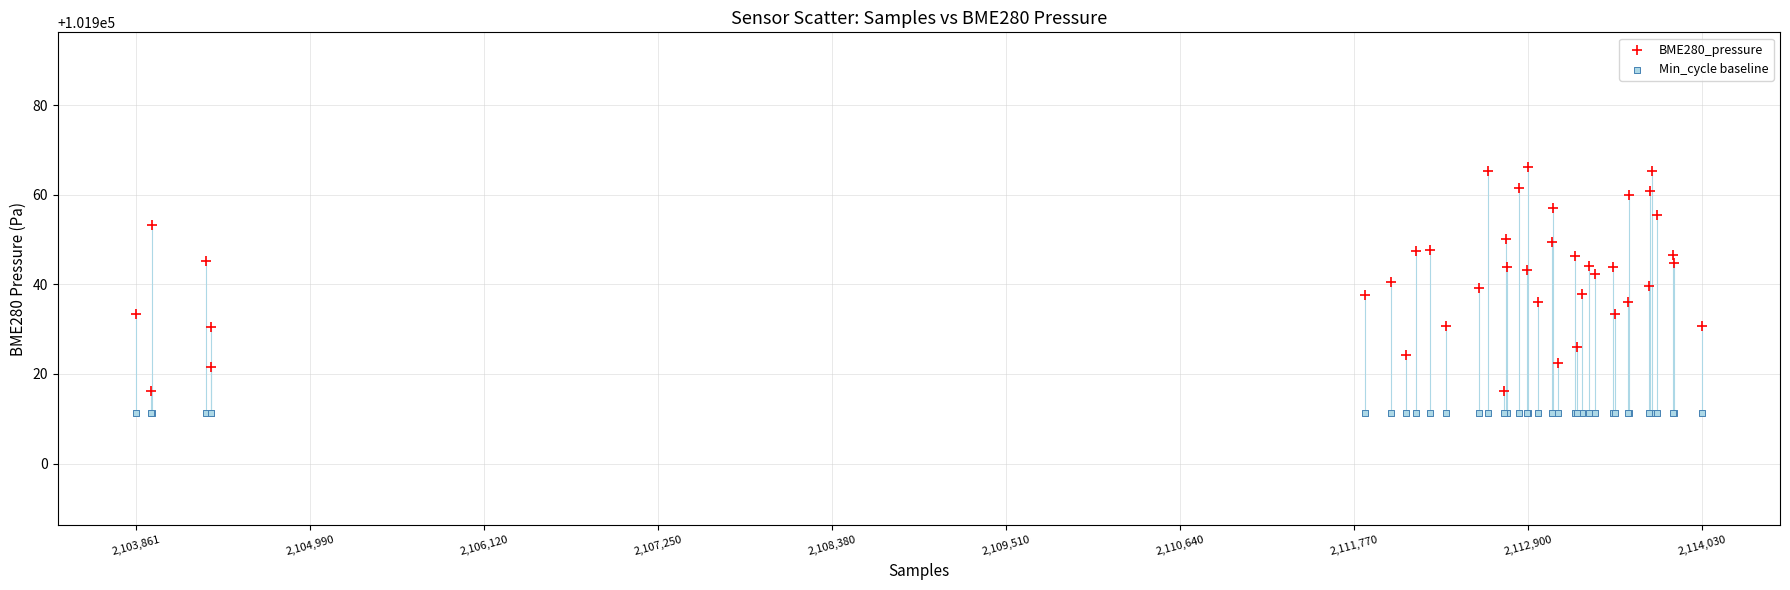

Which series reaches the minimum Y coordinate?

Min_cycle baseline